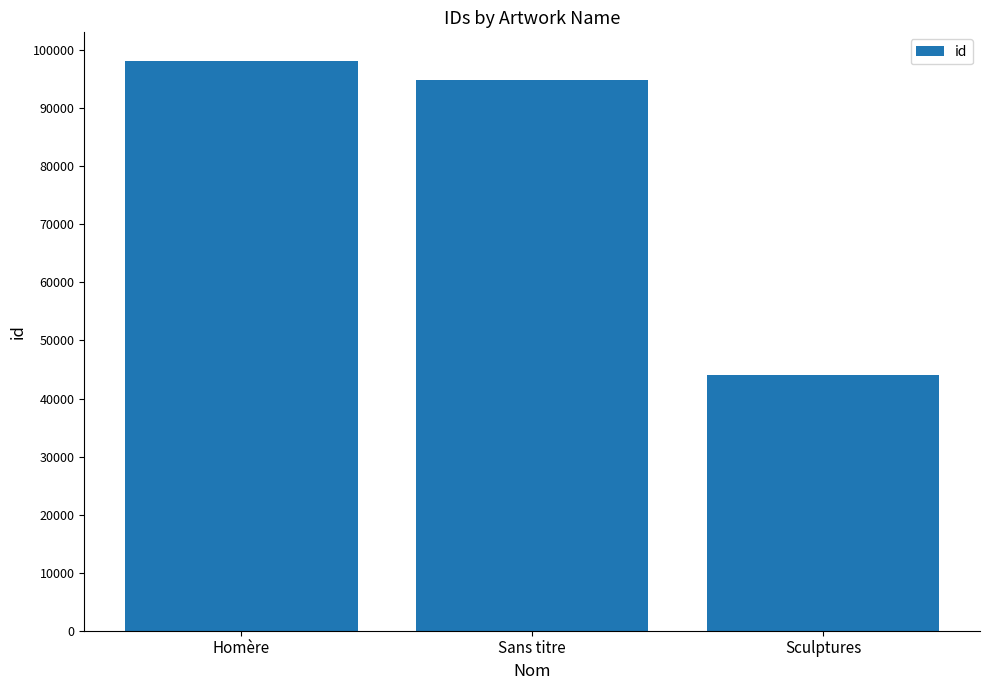

Where is the data nearest to the value 71139?

Sans titre